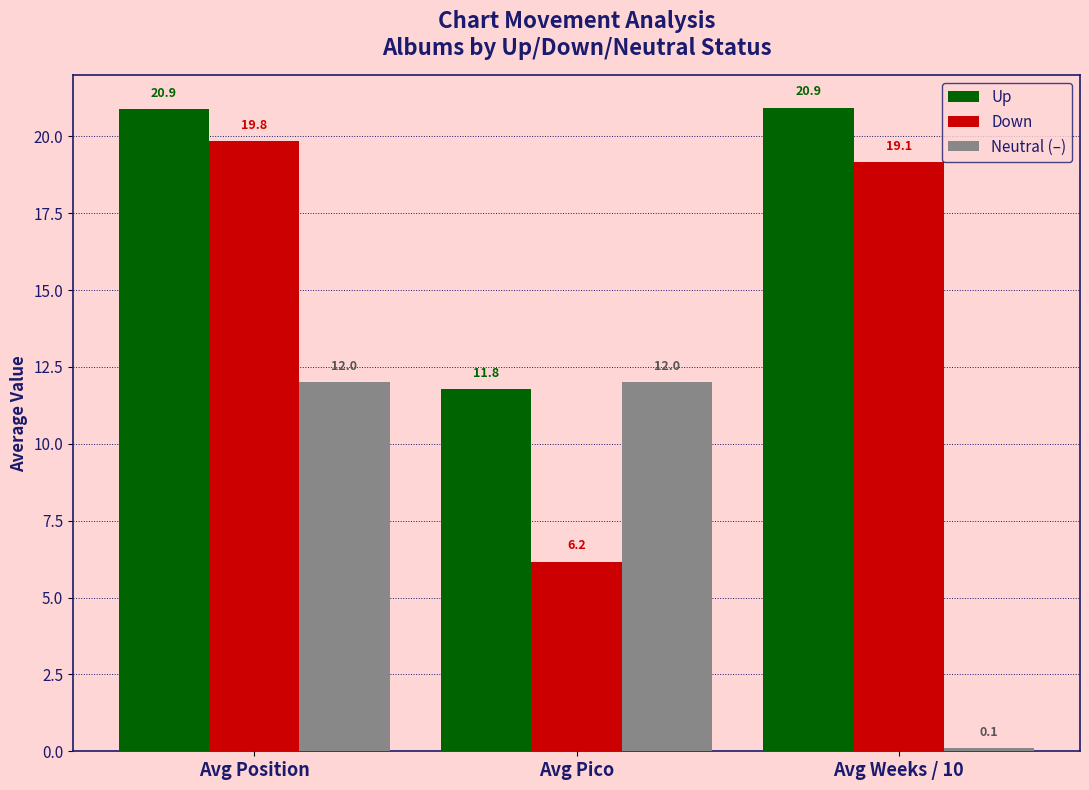

What is the label of the 1st bar from the right?

Avg Weeks / 10